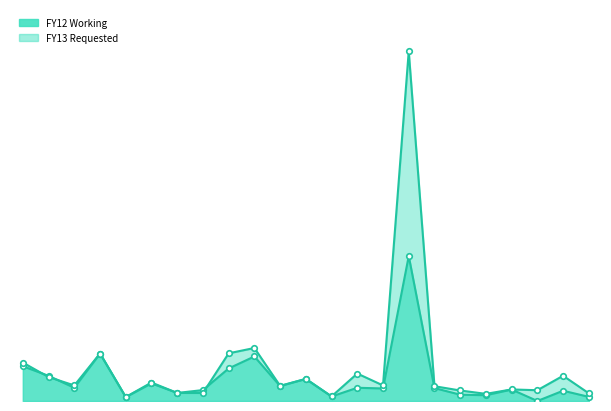

At which category is the sum across all series the highest?

15